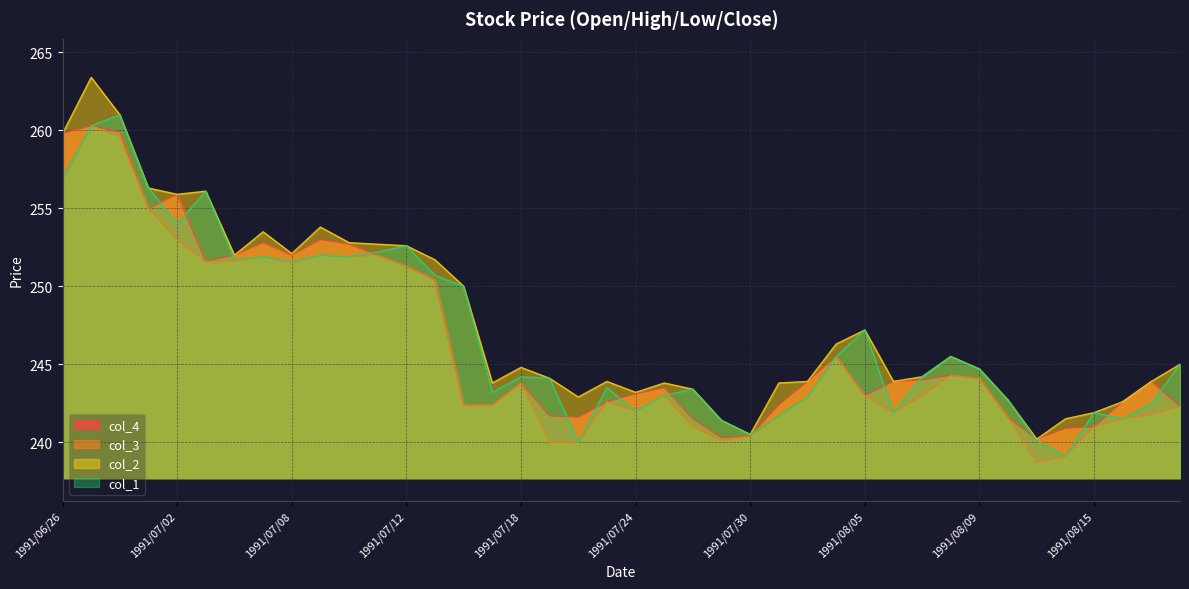

What is the total value across all series at 1991/06/27?

1044.3